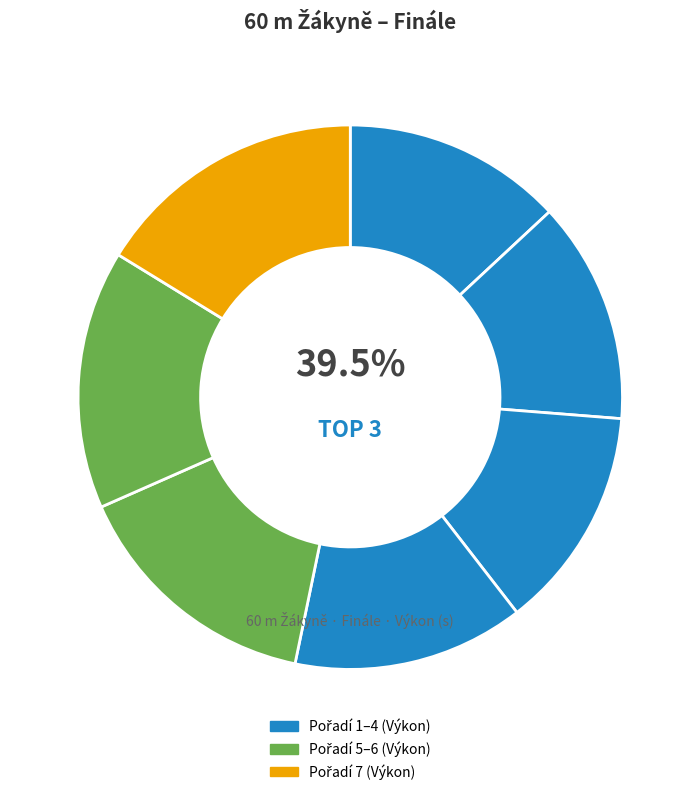

Does Prušková Kristýna account for over 50% of the chart?

No